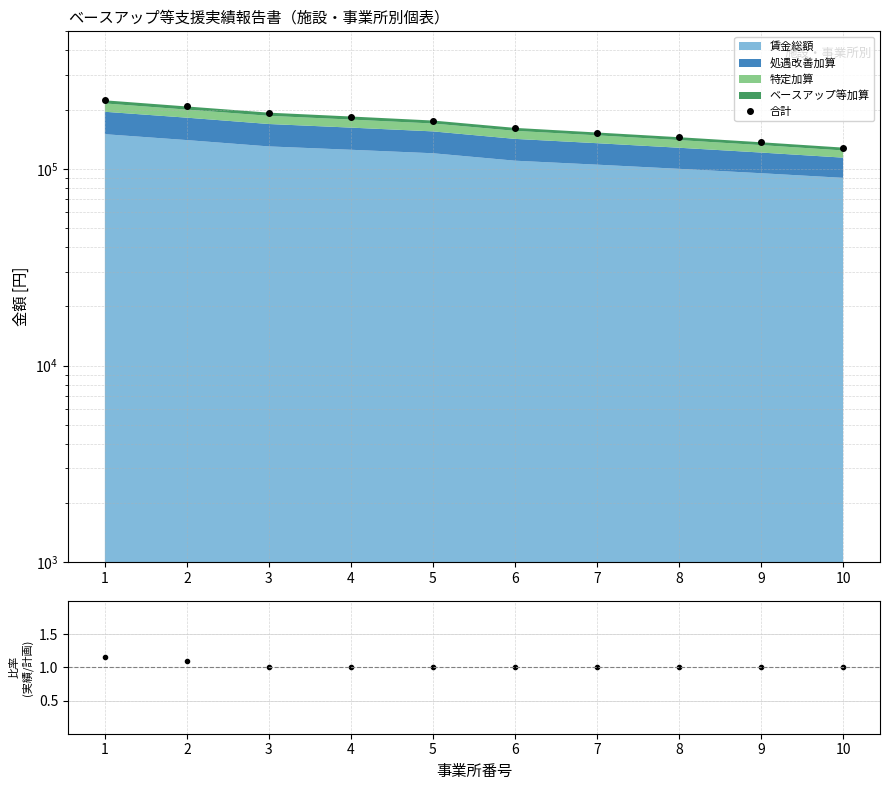

Count the number of values greater than 176000.

4